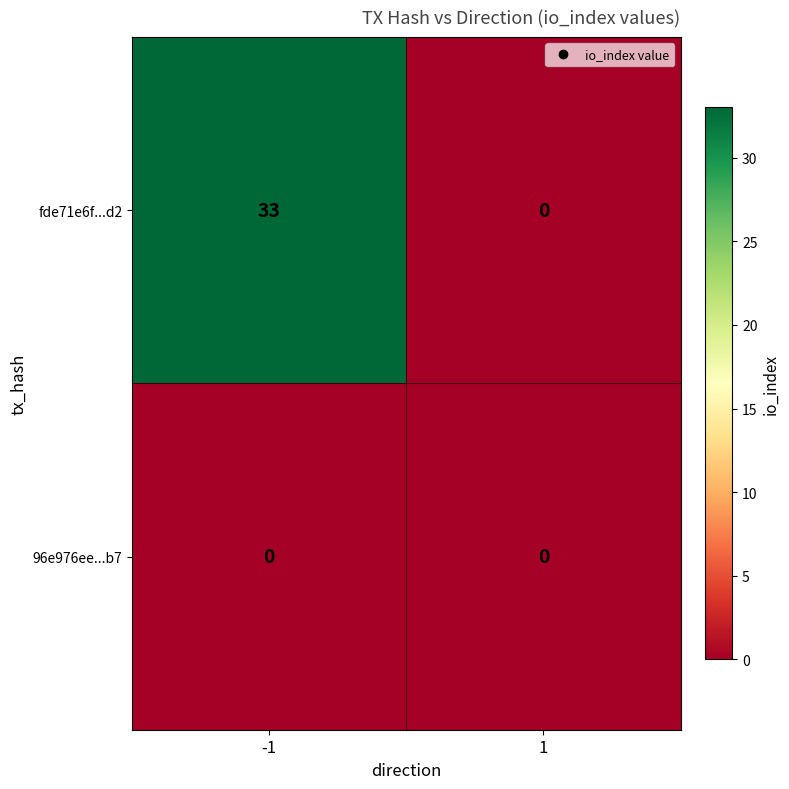

At -1, list the series in order from largest to smallest.

fde71e6f...d2, 96e976ee...b7